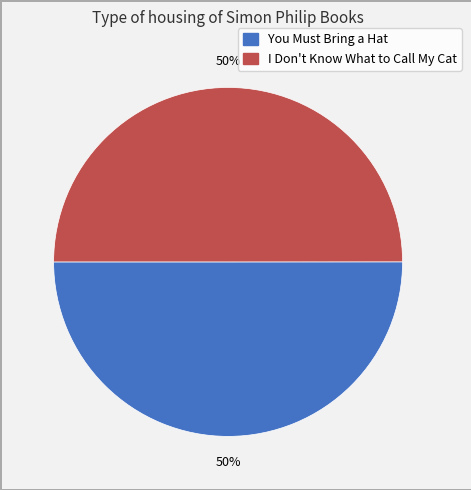

To the nearest percent, what percentage of the pie is I Don't Know What to Call My Cat?

50%